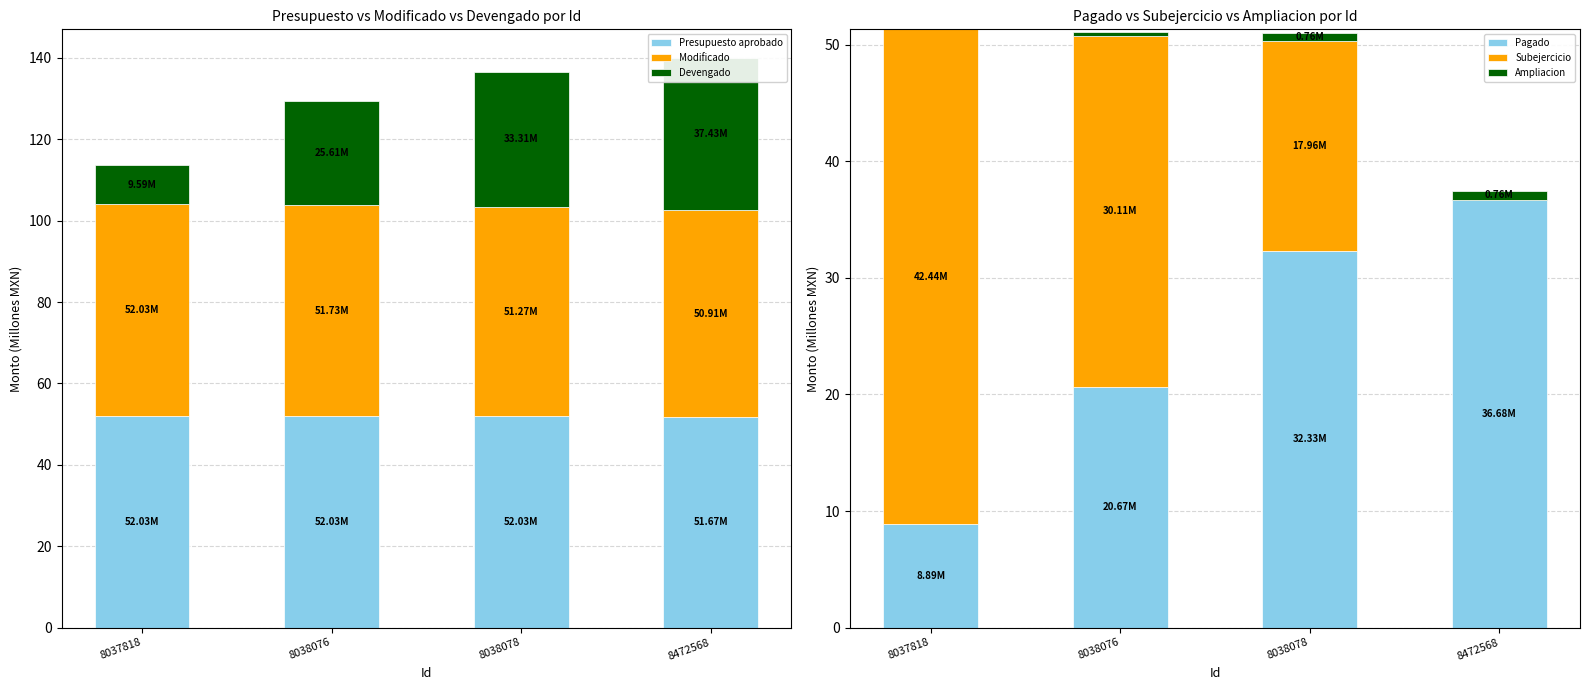

Rank the categories by Ampliacion value from lowest to highest.

8037818, 8038076, 8038078, 8472568